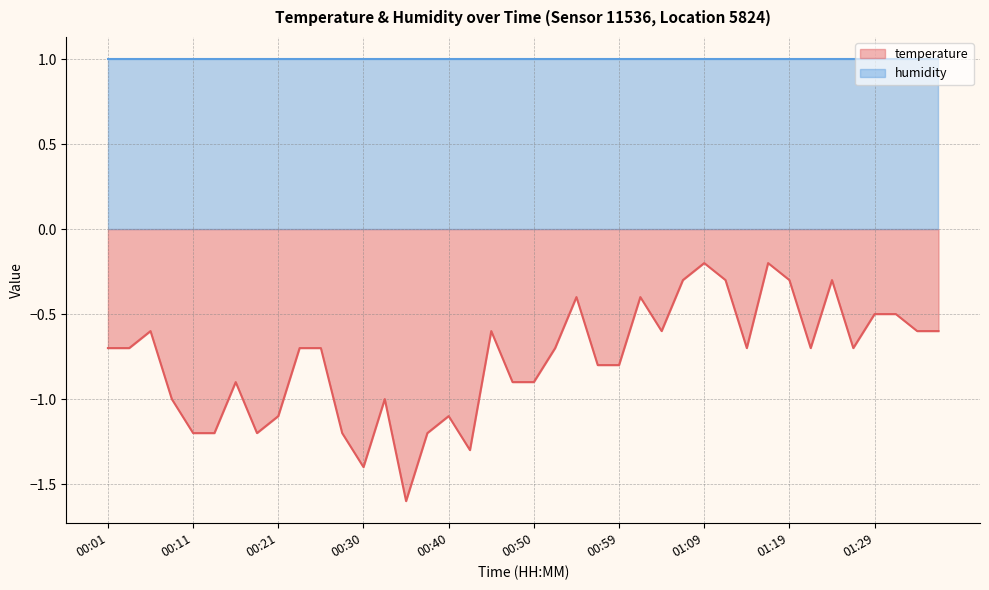

What is the minimum value shown in the chart?

-1.6